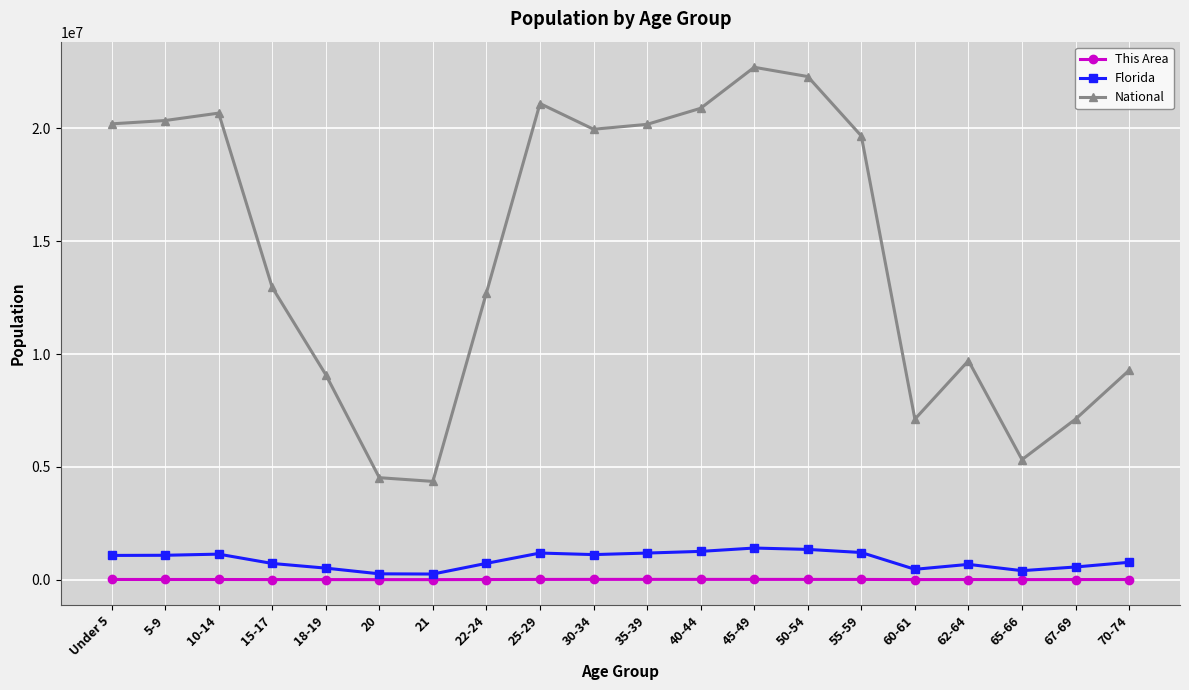

Which series has the widest spread of values?

National